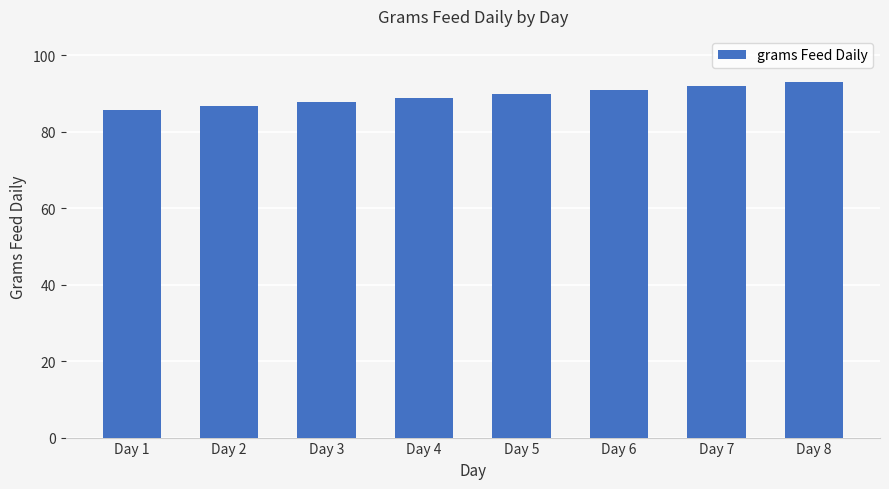

Which label corresponds to the smallest value in the chart?

Day 1